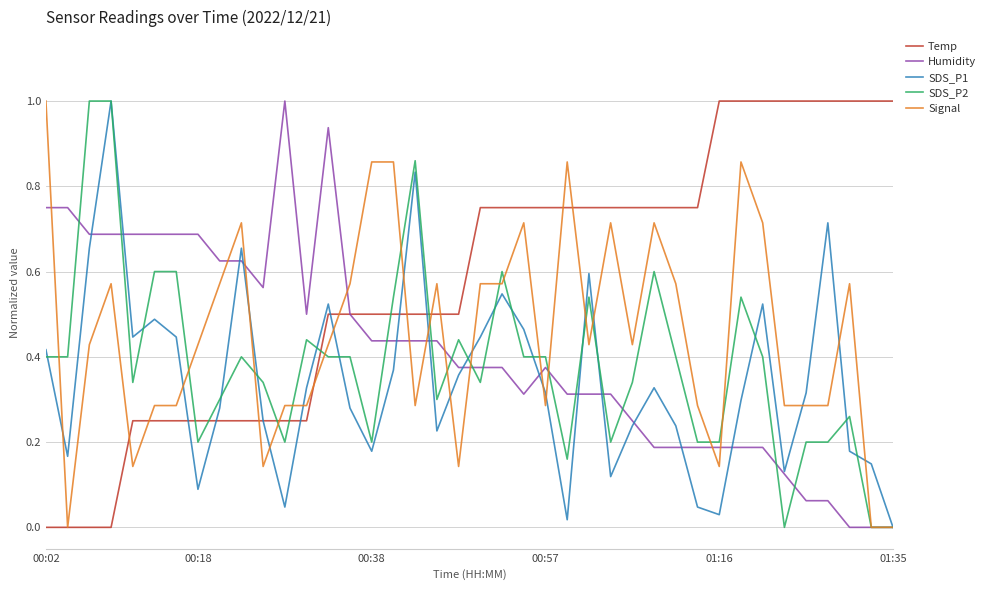

Which series has the largest total across all categories?

Temp